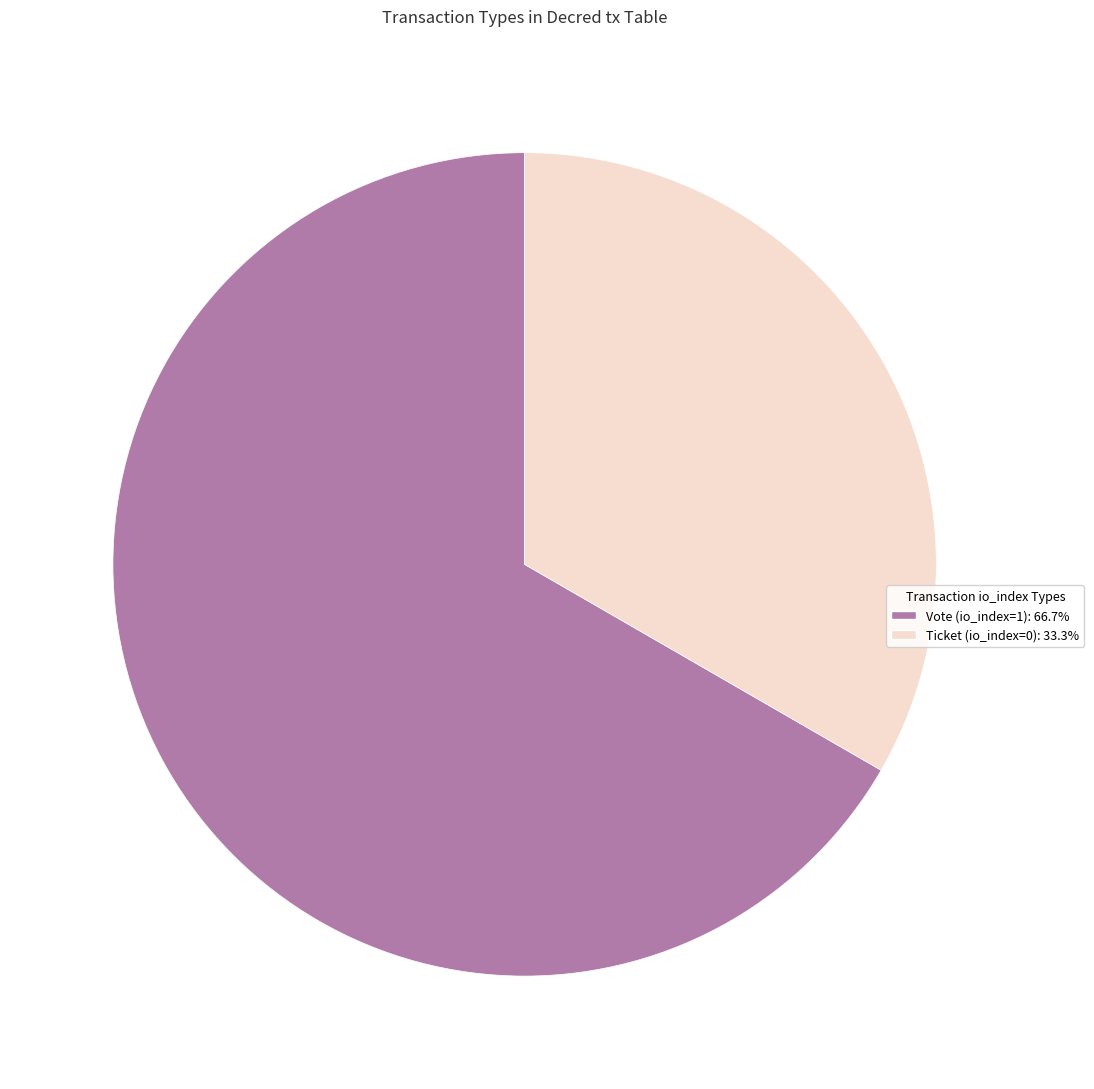

Is the sum of Vote (io_index=1) and Ticket (io_index=0) greater than half?

Yes